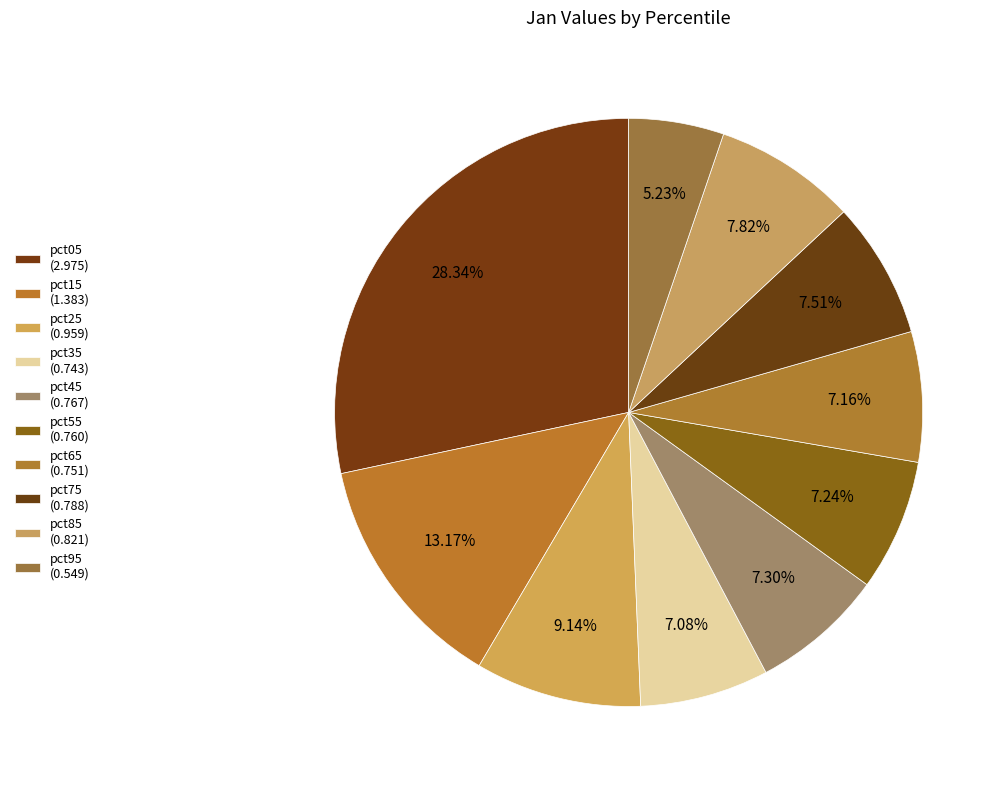

Do pct95 and pct15 together represent more than half of the pie?

No